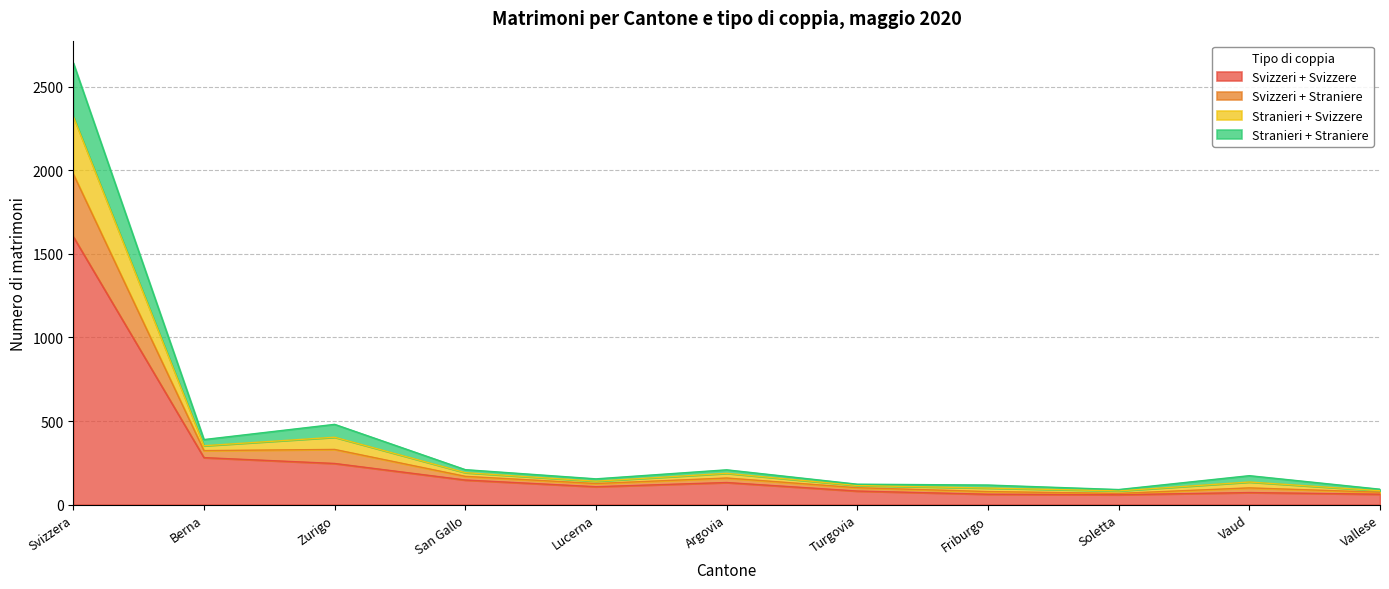

What is the greatest value displayed?

2643